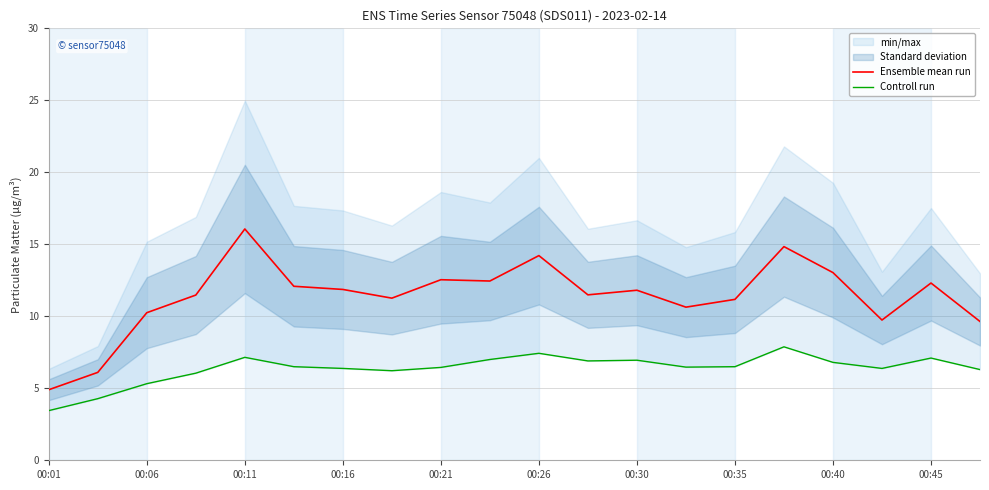

True or false: Controll run and Ensemble mean run intersect in this chart.

False